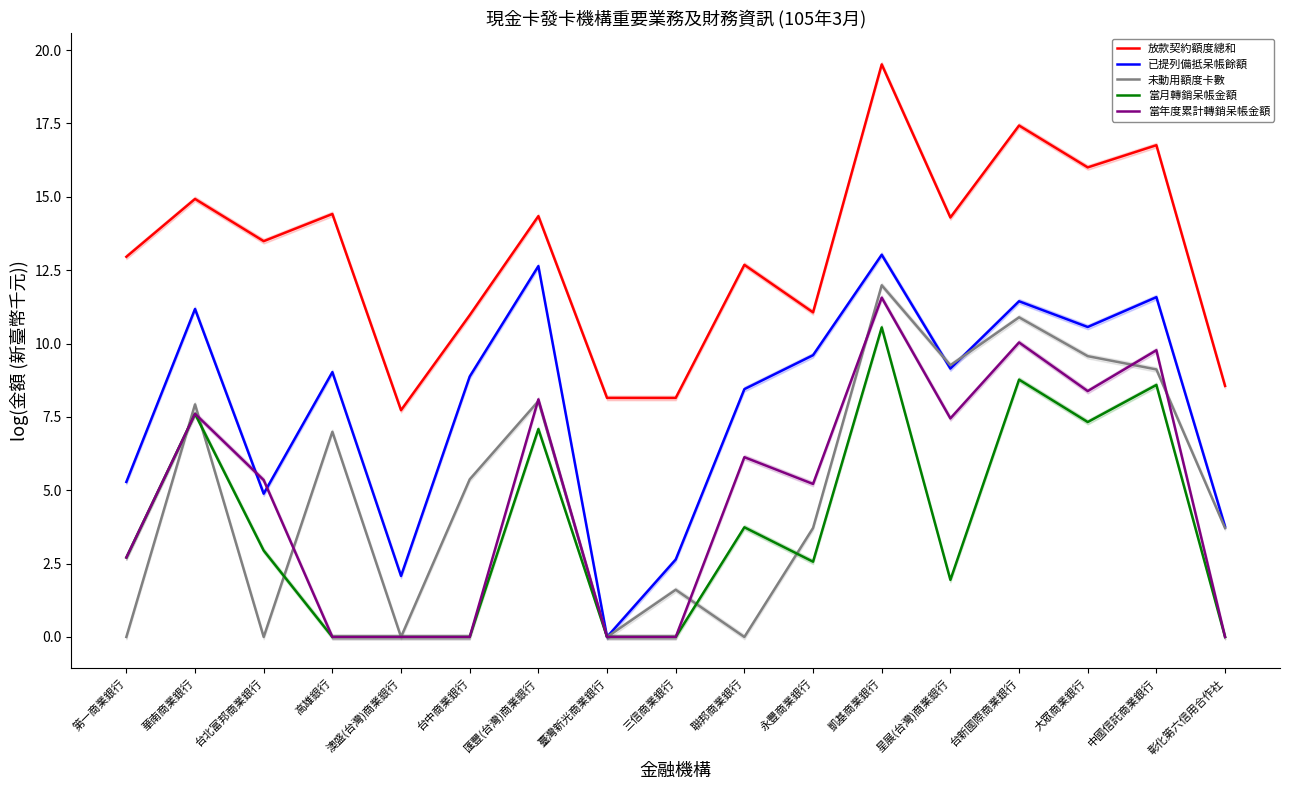

Rank the series at 中國信託商業銀行 from highest to lowest value.

放款契約額度總和, 已提列備抵呆帳餘額, 當年度累計轉銷呆帳金額, 未動用額度卡數, 當月轉銷呆帳金額